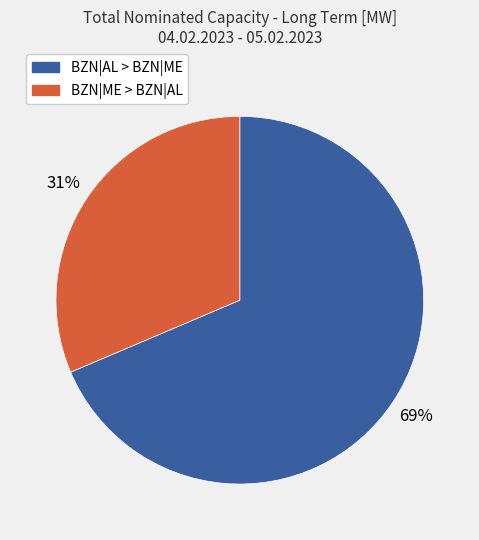

Which category has the smallest portion of the pie?

BZN|ME > BZN|AL